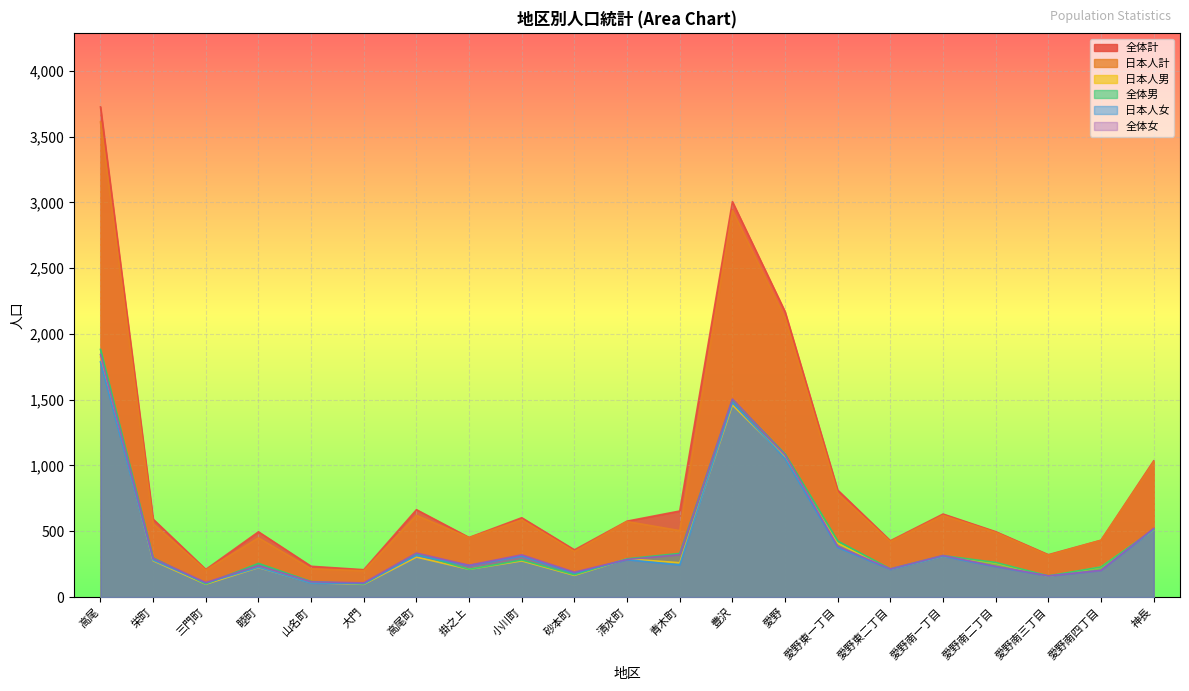

What is the label of the 3rd point from the left?

三門町